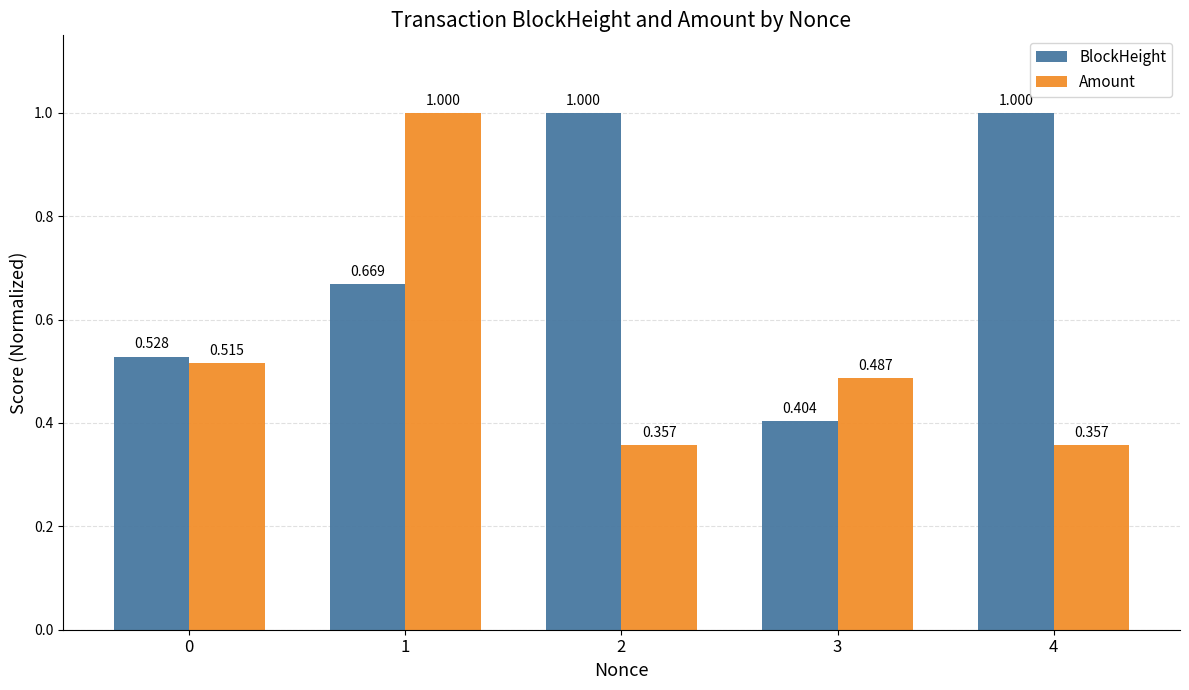

Is the value of BlockHeight at 0 greater than the value of Amount at 1?

No